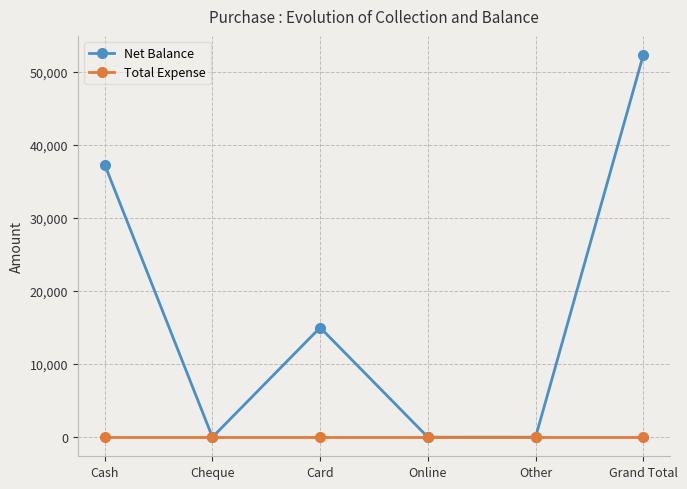

Which category has the highest value in the Net Balance series?

Grand Total